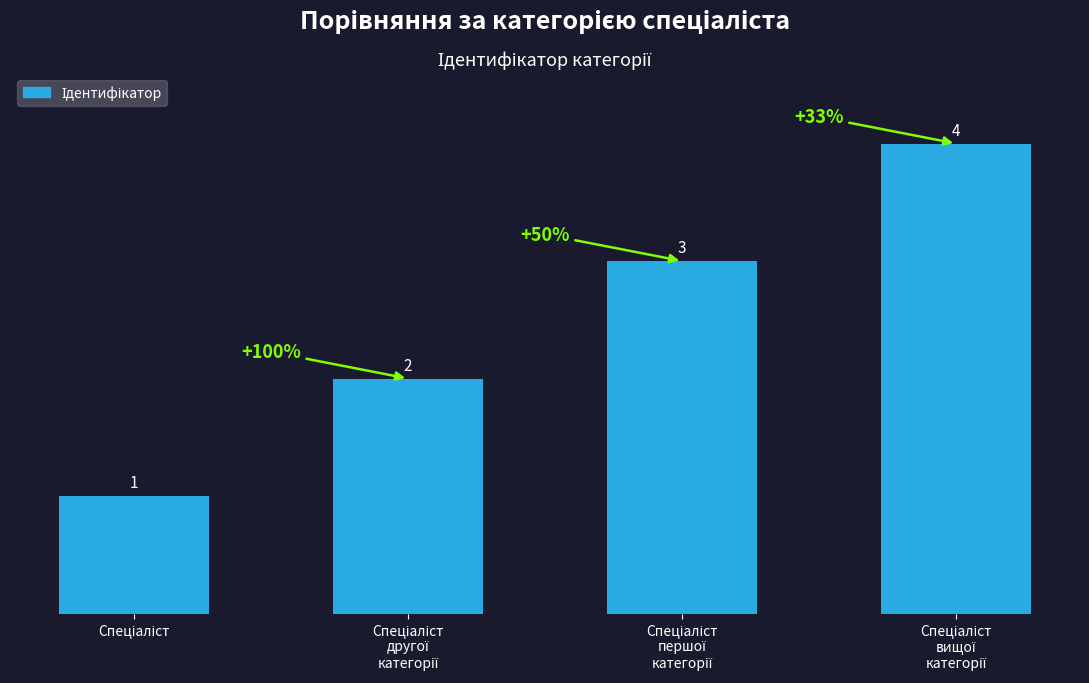

How many values are between 2 and 4?

3